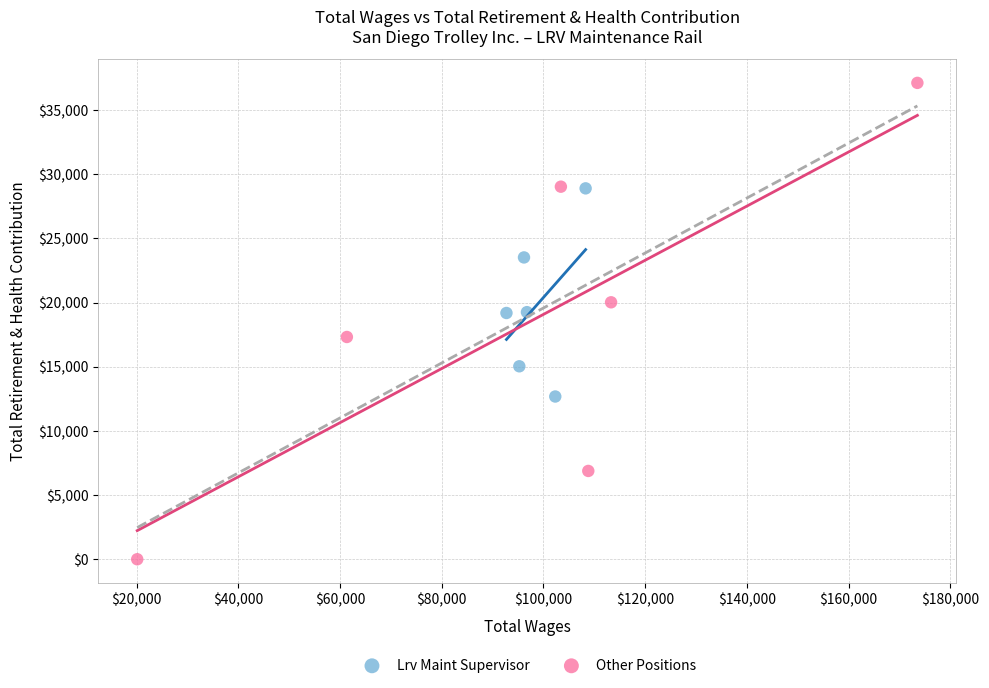

What are all the series names shown in the legend?

Lrv Maint Supervisor, Other Positions